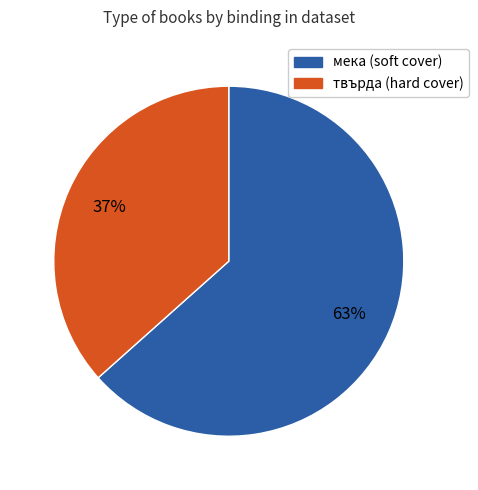

Count the number of slices in the pie.

2